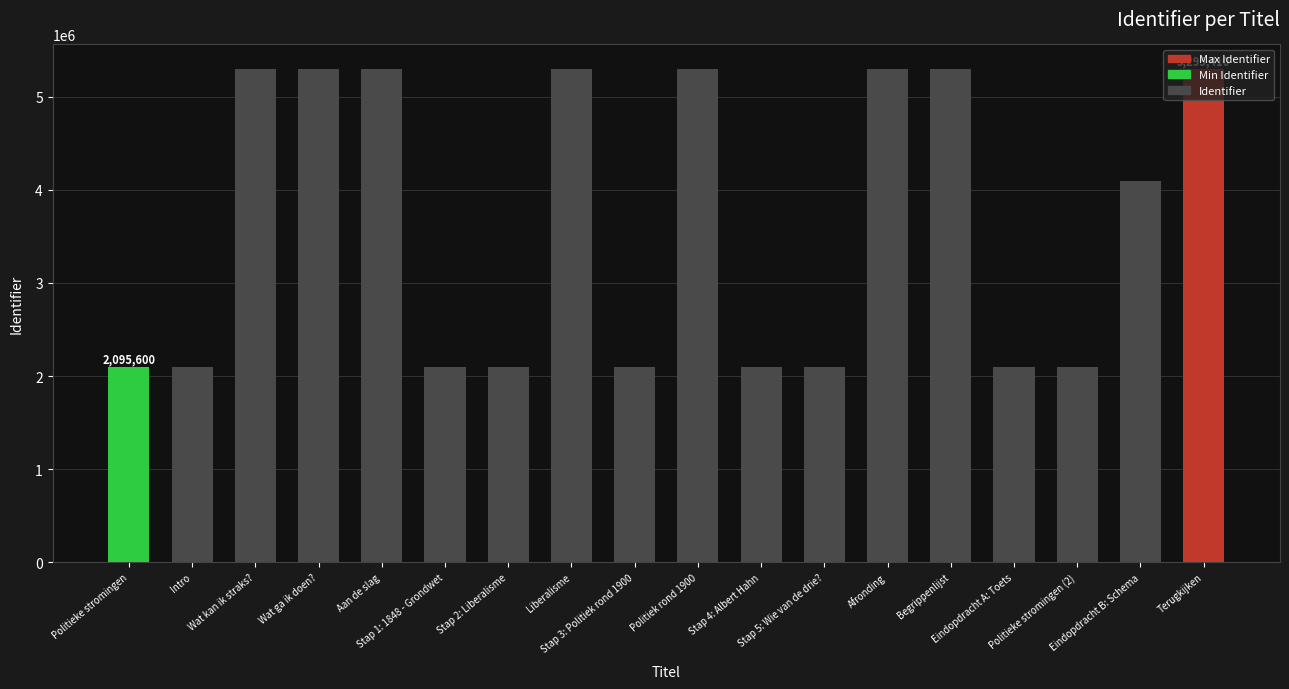

What is the sum of the values at Terugkijken and Eindopdracht B: Schema?

9393757